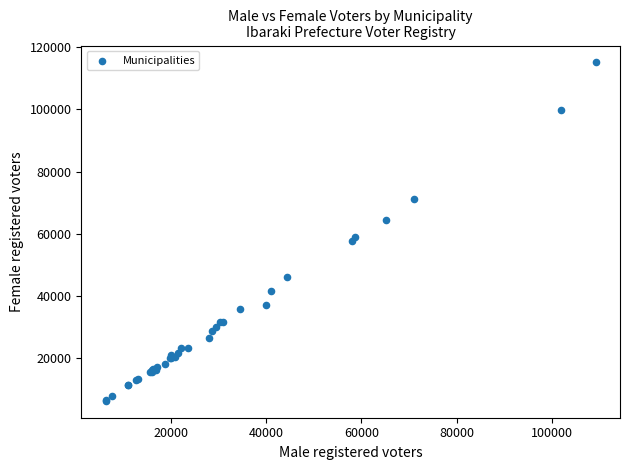

What Y value in the scatter plot is closest to 60693?

59000